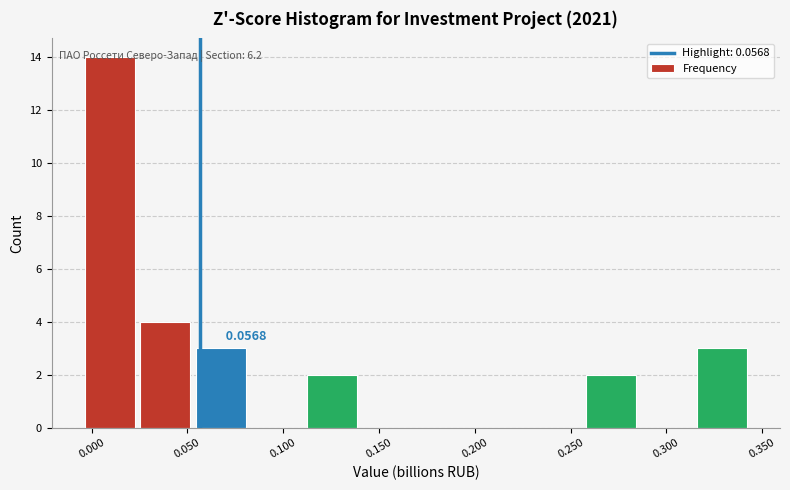

Over which range of the x-axis is the bar tallest?

-0.005 to 0.025